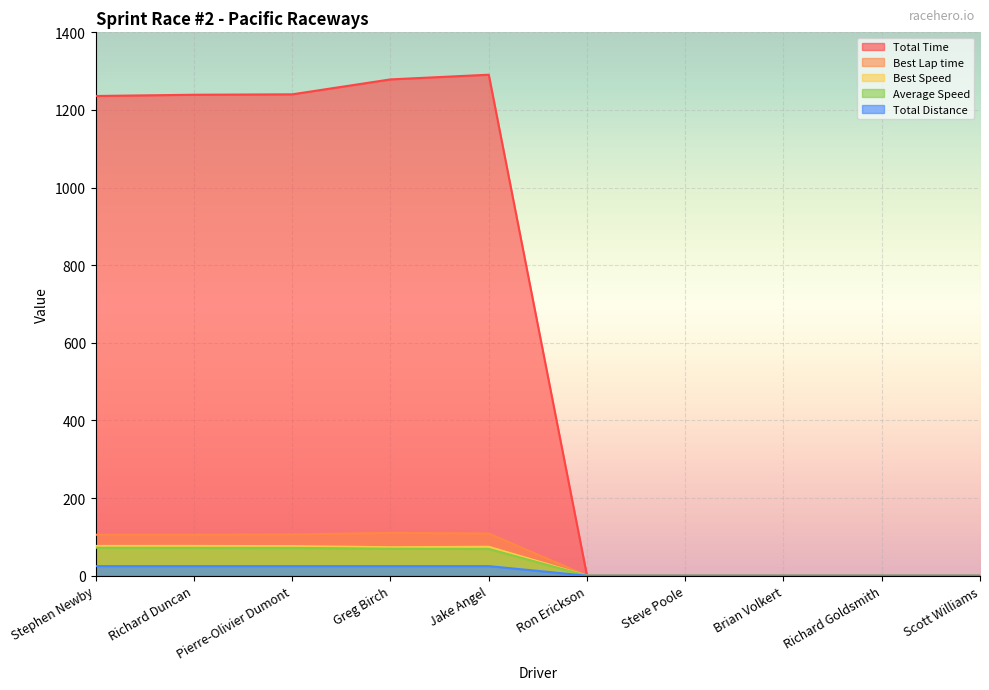

What is the sum of the Best Lap time values at Steve Poole and Jake Angel?

108.6